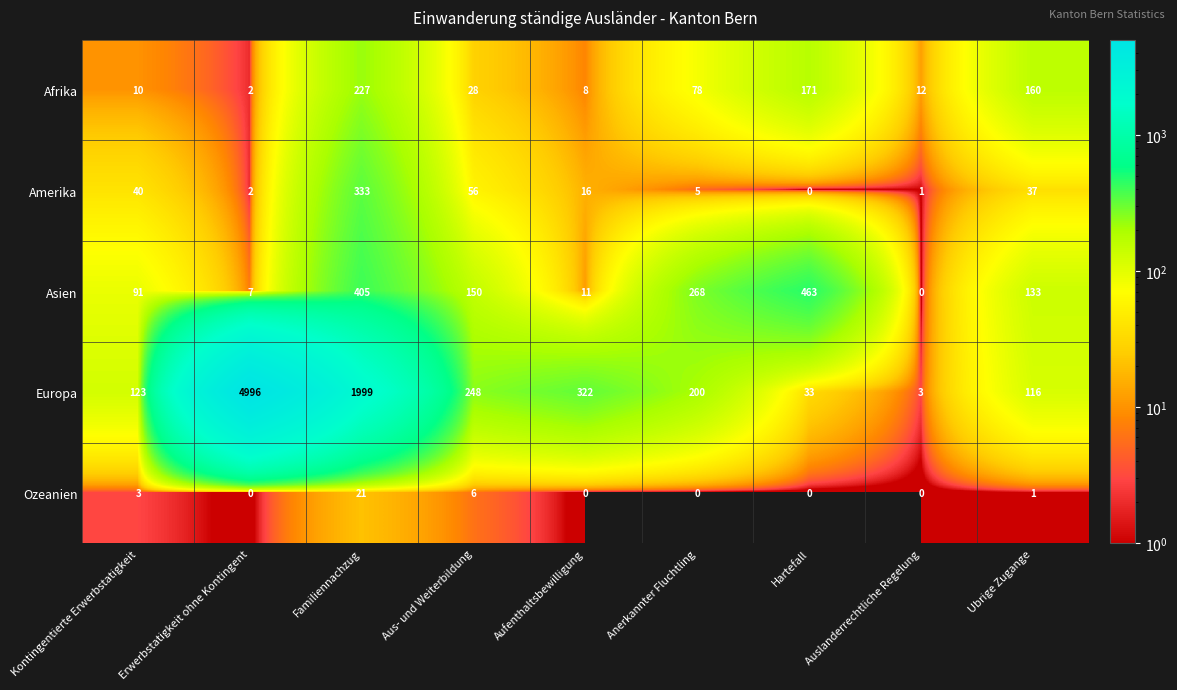

Which series changed the most between Aus- und Weiterbildung and Anerkannter Fluchtling?

Asien